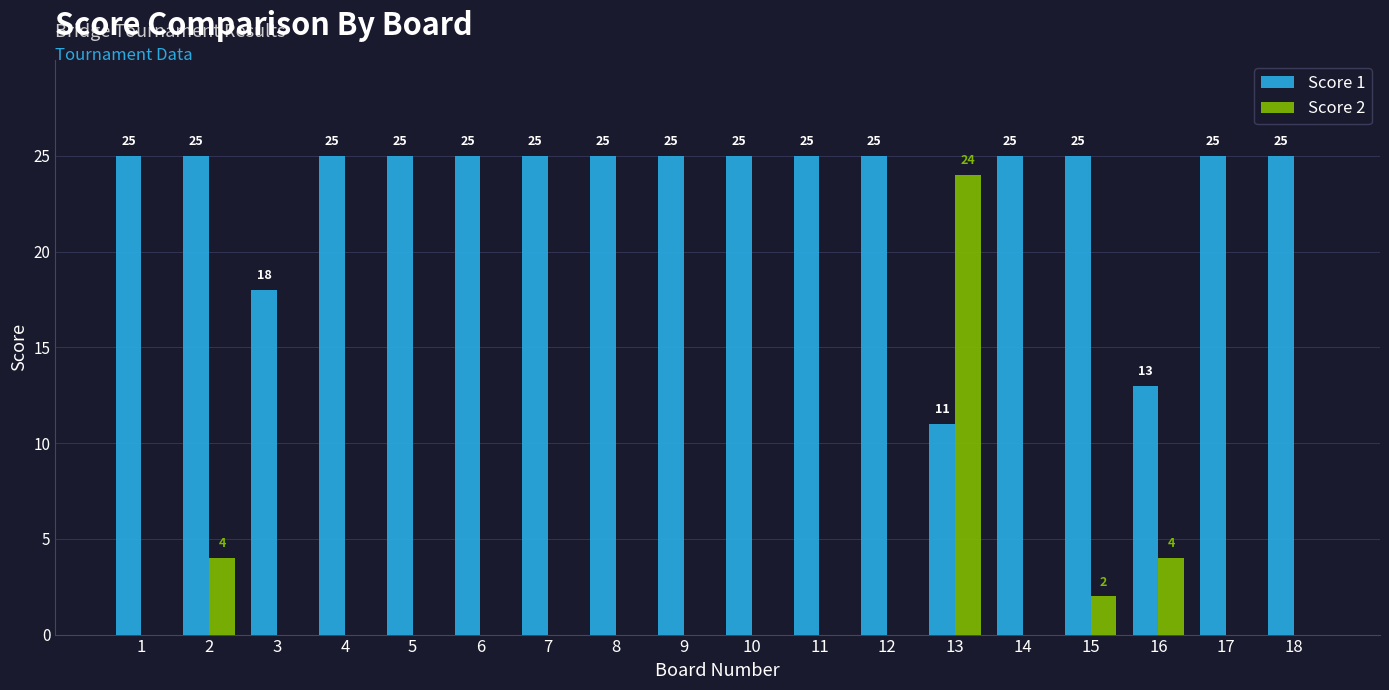

Which category has the highest value in the Score 2 series?

13